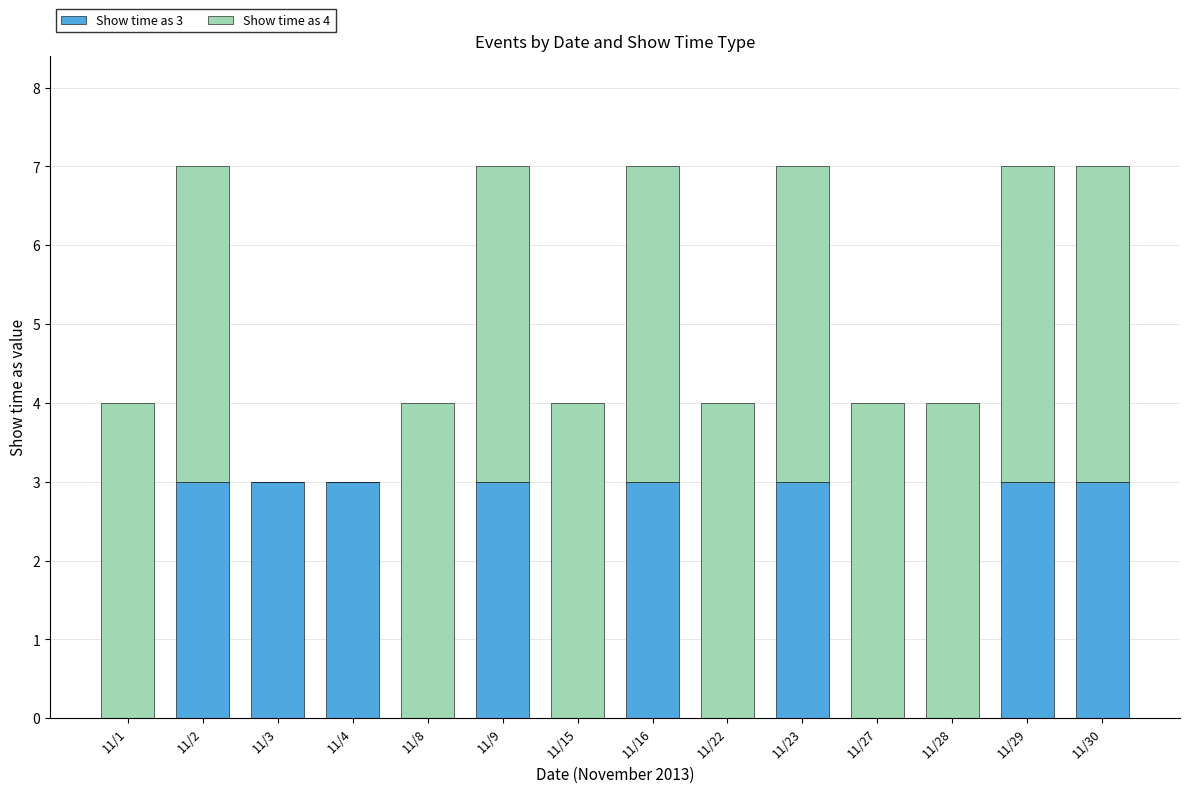

True or false: Show time as 3 has a value of 1 at 11/28.

False